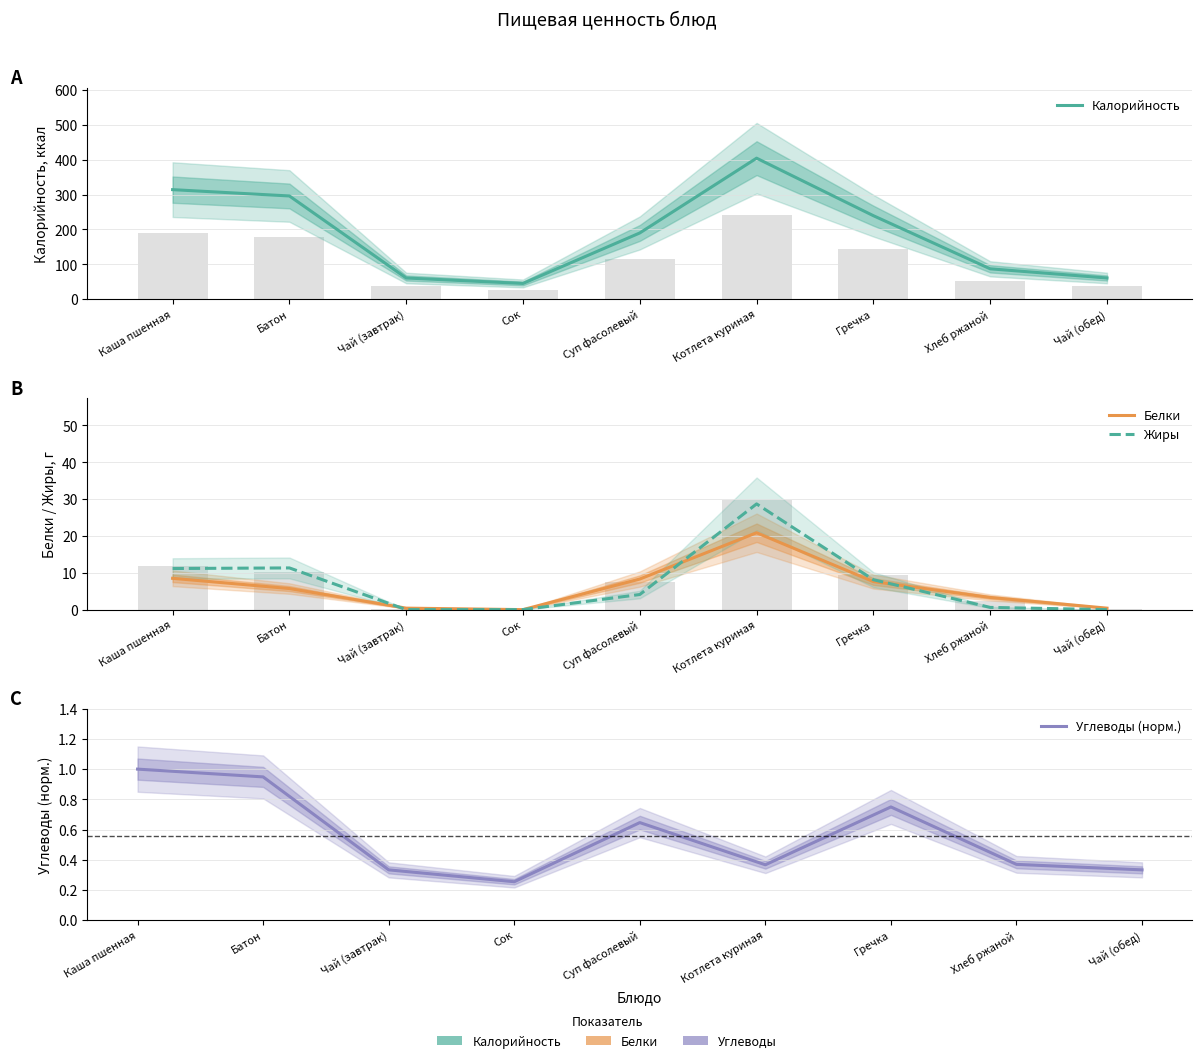

List the labels in order of Жиры value, smallest first.

Чай (завтрак), Сок, Чай (обед), Хлеб ржаной, Суп фасолевый, Гречка, Каша пшенная, Батон, Котлета куриная